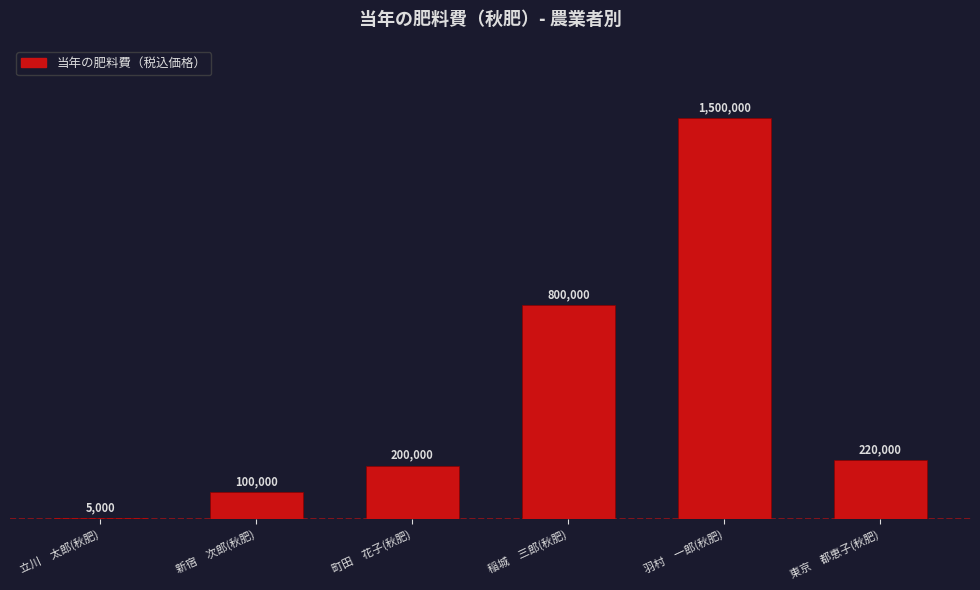

Which category has the highest value across all series?

羽村　一郎(秋肥)